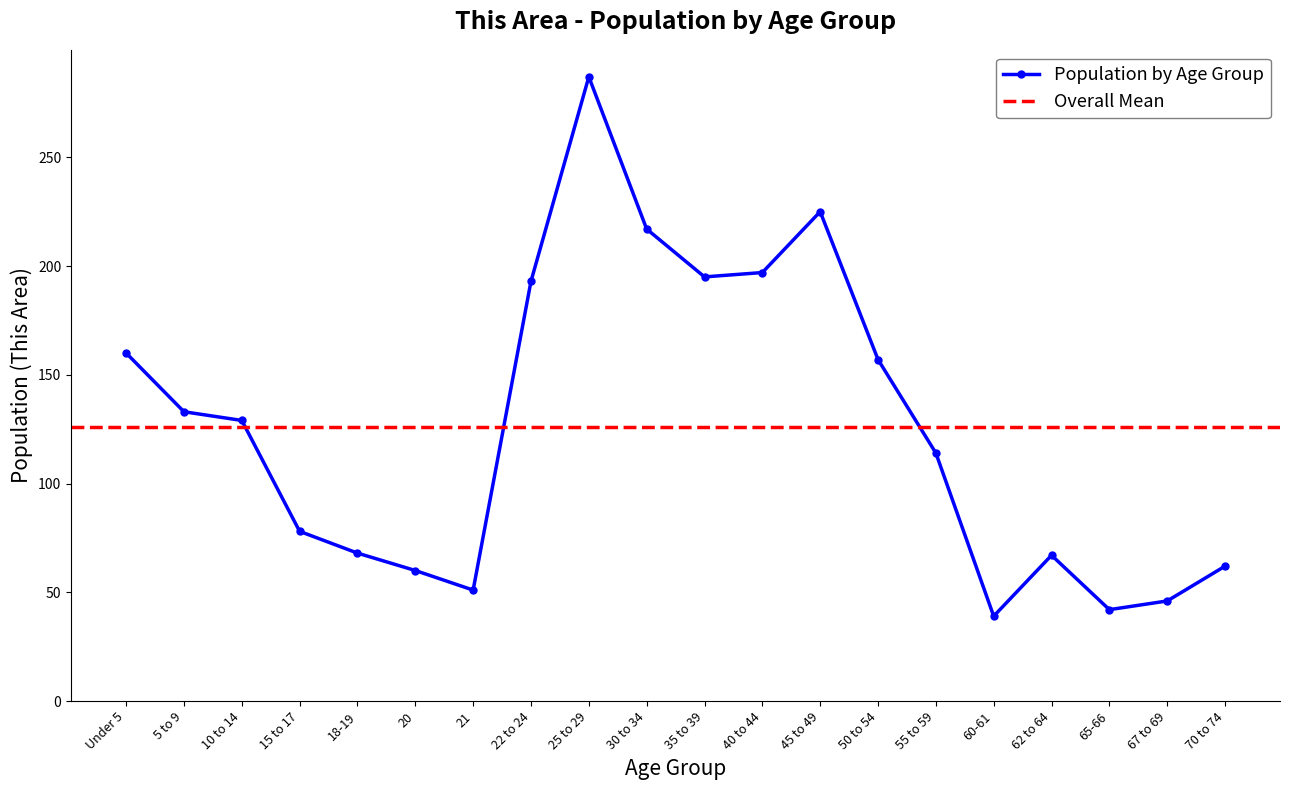

Which label corresponds to the smallest value in the chart?

60-61